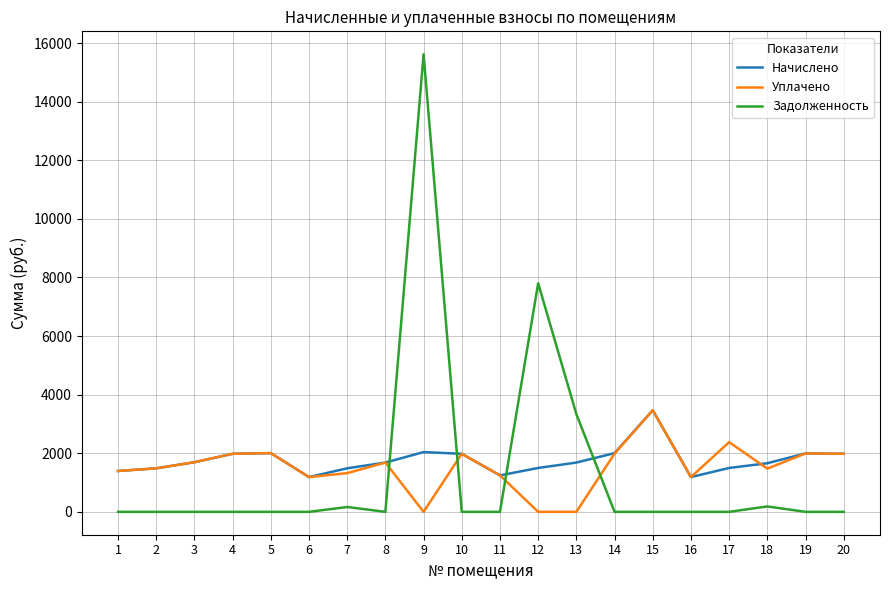

How many categories are shown in the chart?

20